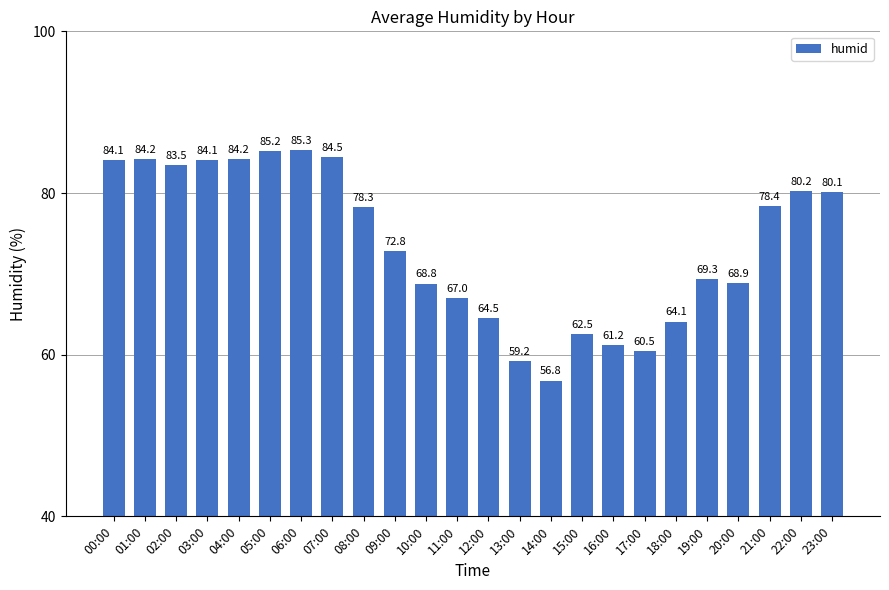

What is the value of the 5th bar from the left?

84.2